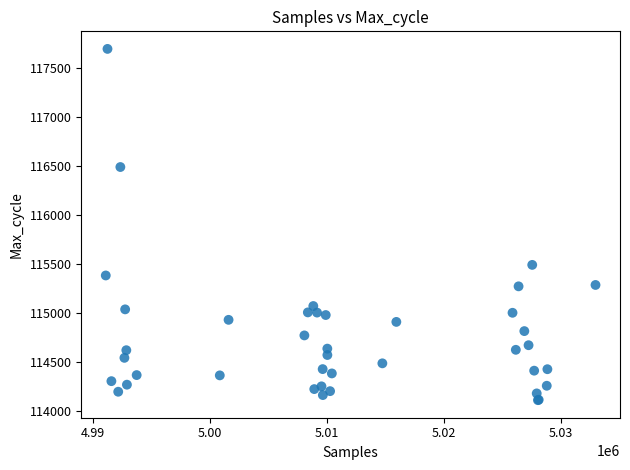

What Y value in the scatter plot is closest to 115906?

115494